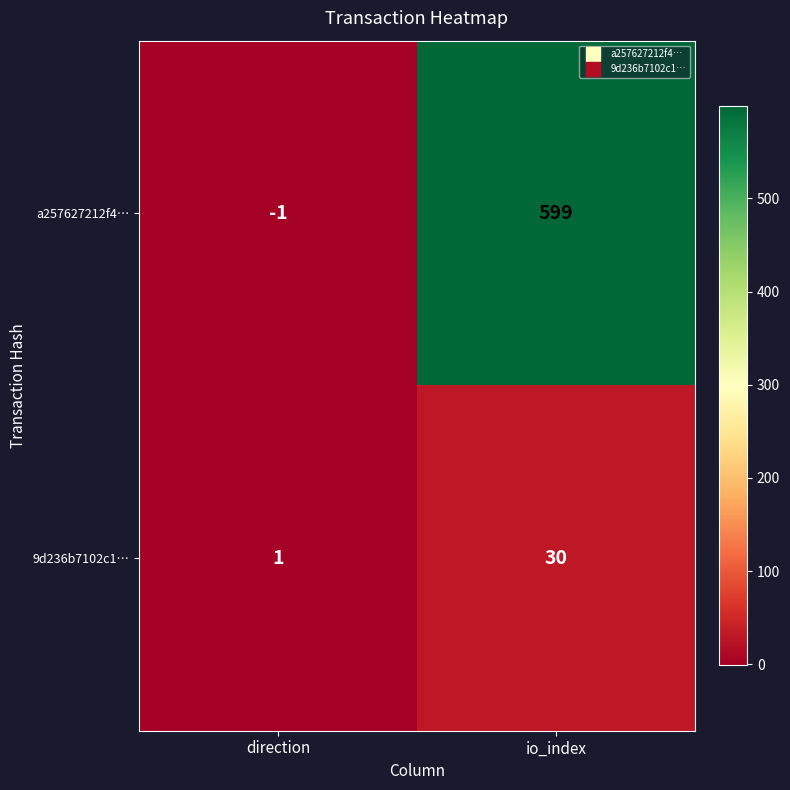

At how many categories does at least one series exceed 131?

1